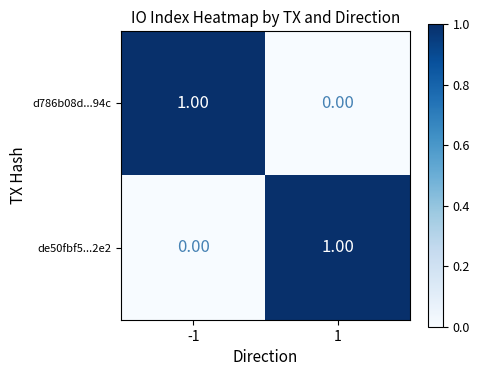

Rank the series at 1 from highest to lowest value.

de50fbf5...2e2, d786b08d...94c